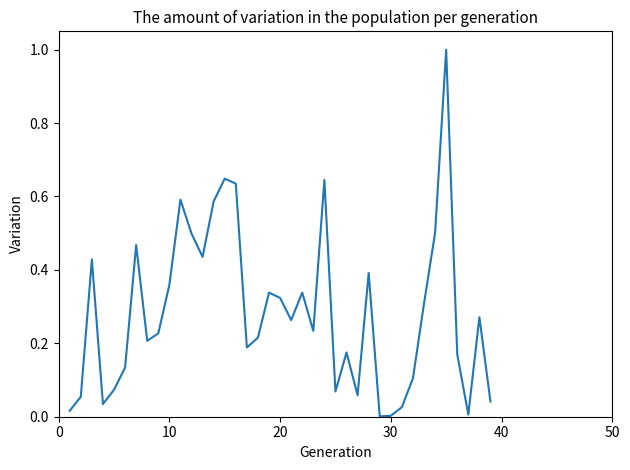

What is the difference between the maximum and minimum values?

1.0